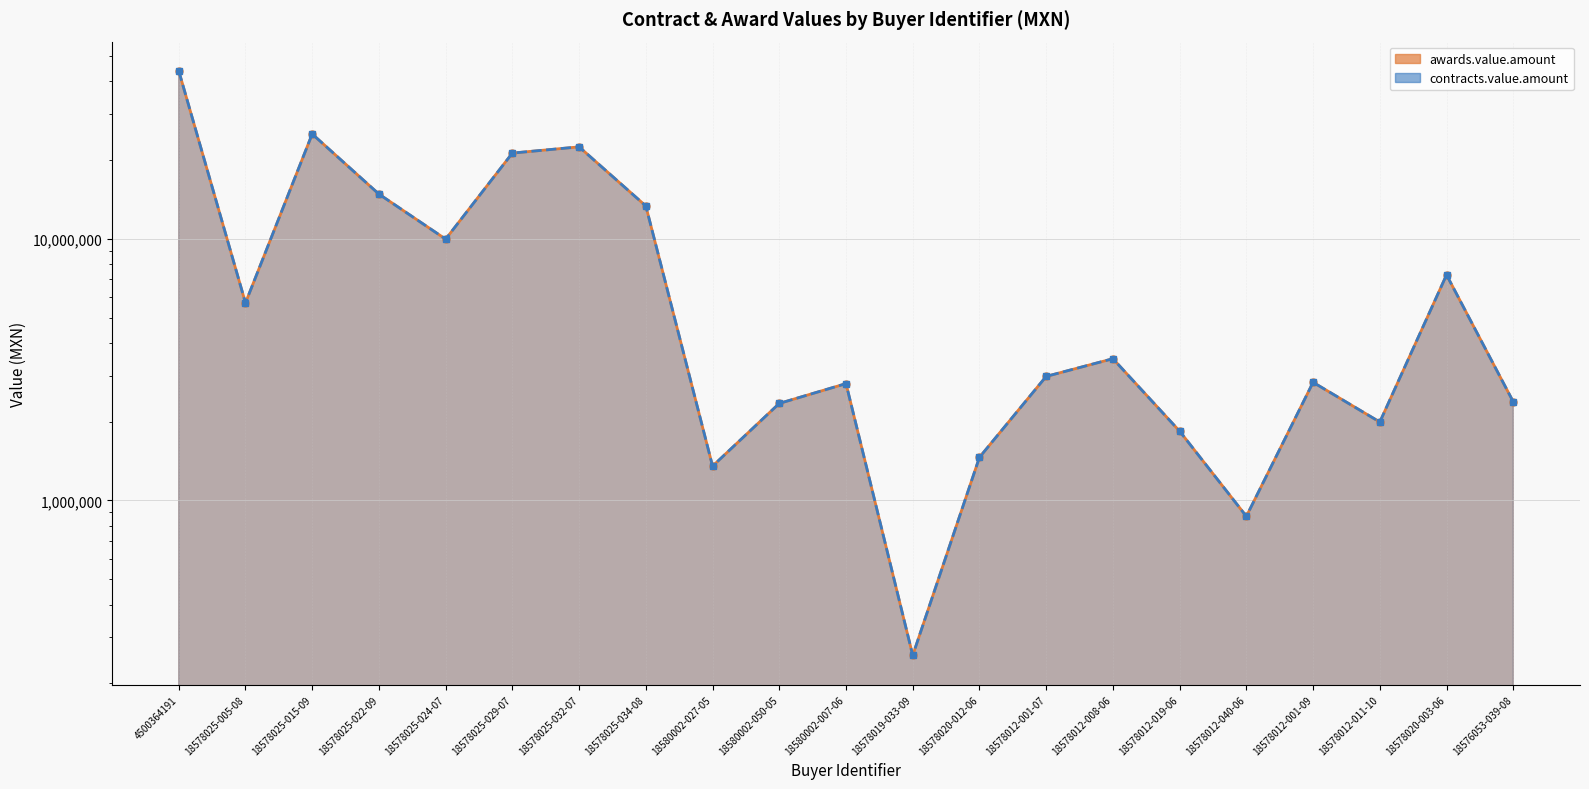

How many distinct data groups are displayed?

2